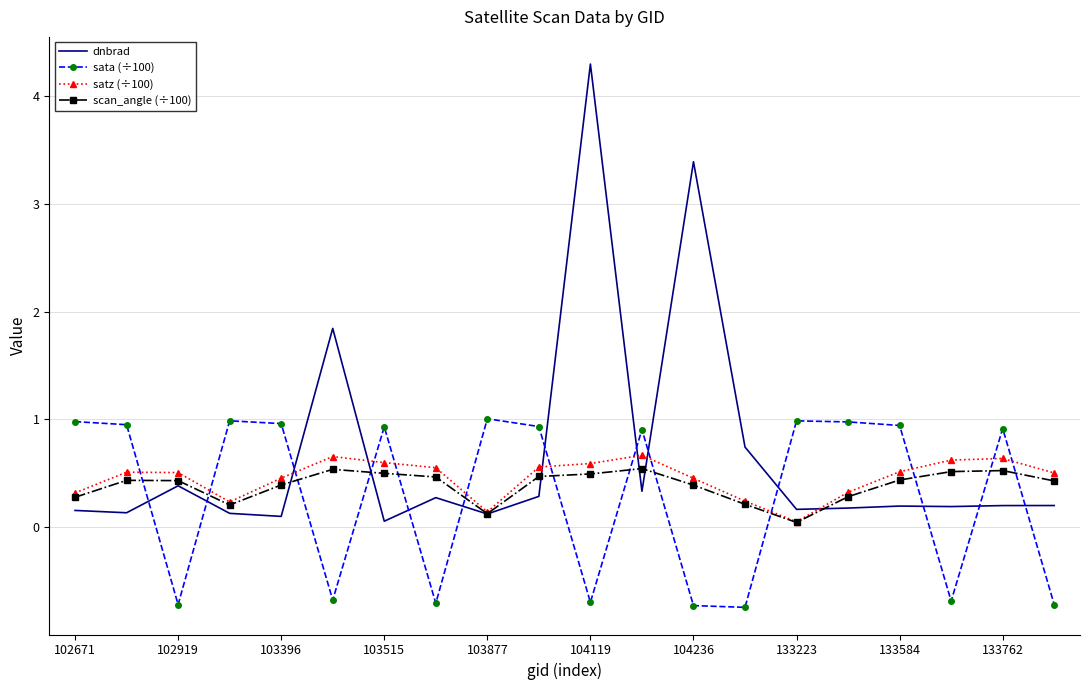

What are all the series names shown in the legend?

dnbrad, sata (÷100), satz (÷100), scan_angle (÷100)